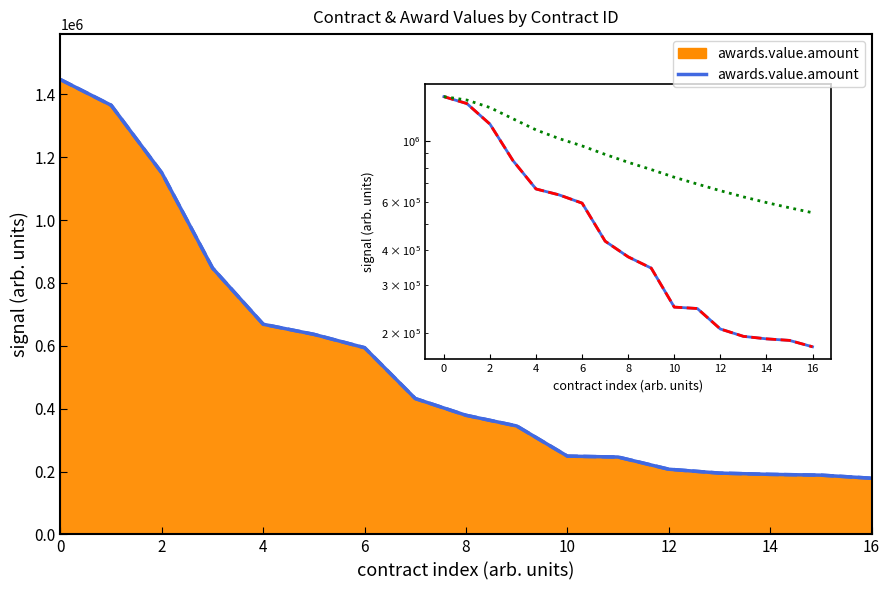

Reading left to right, extract all data points from this chart.

awards.value.amount: 1447065.0	1365450.3	1150000.0	847395.0	668579.8	636467.7	594000.0	432135.3	379000.0	344980.5	249000.0	246111.3	207338.0	195000.0	190960.0	188500.0	178708.0
contracts.value.amount: 1447065.0	1365450.3	1150000.0	847395.0	668579.8	636467.7	594000.0	432135.3	379000.0	344980.5	249000.0	246111.3	207338.0	195000.0	190960.0	188500.0	178708.0